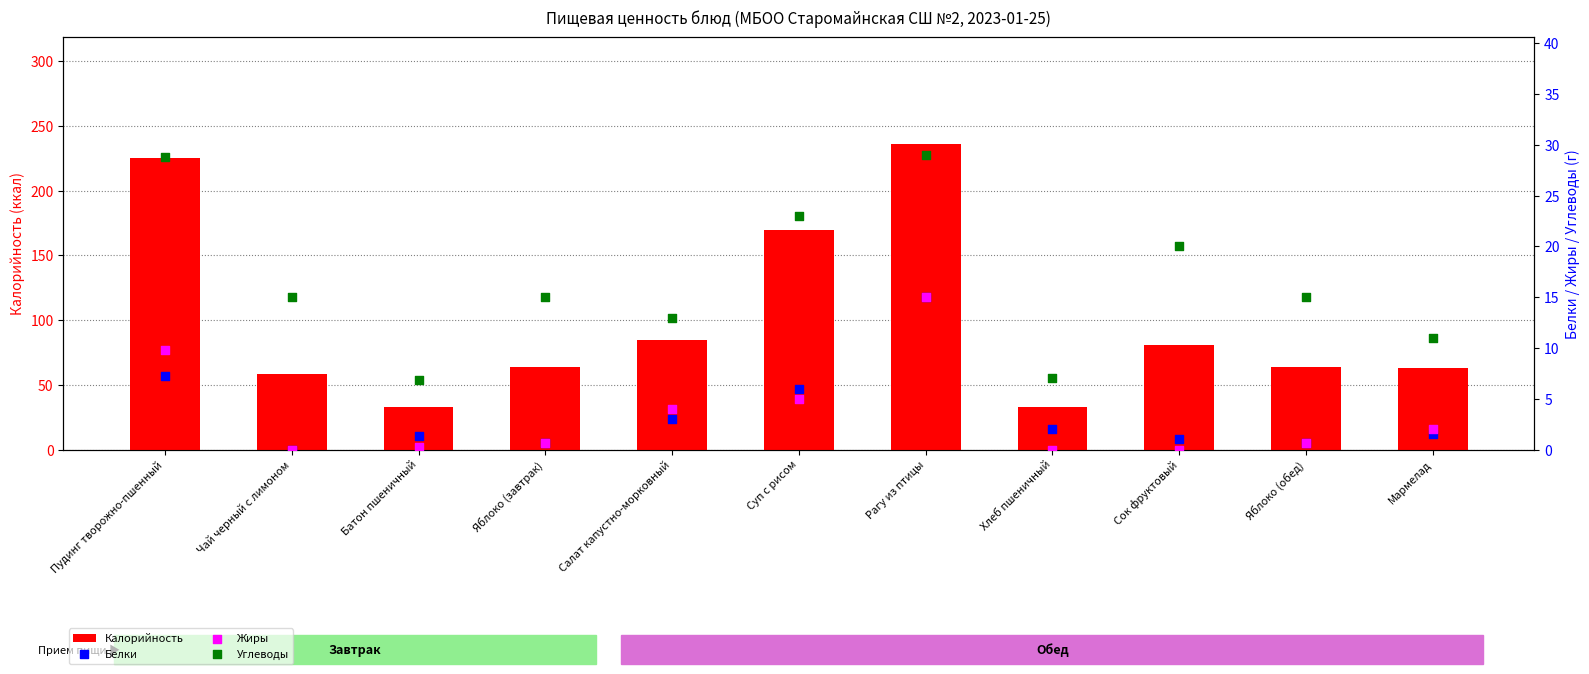

Which series contains the highest Y value?

Калорийность